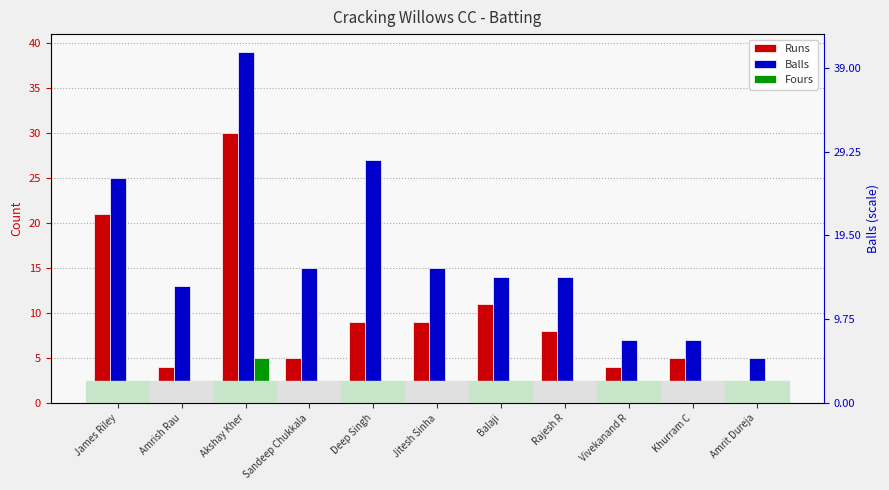

What is the difference between the maximum and minimum values in the Fours series?

5